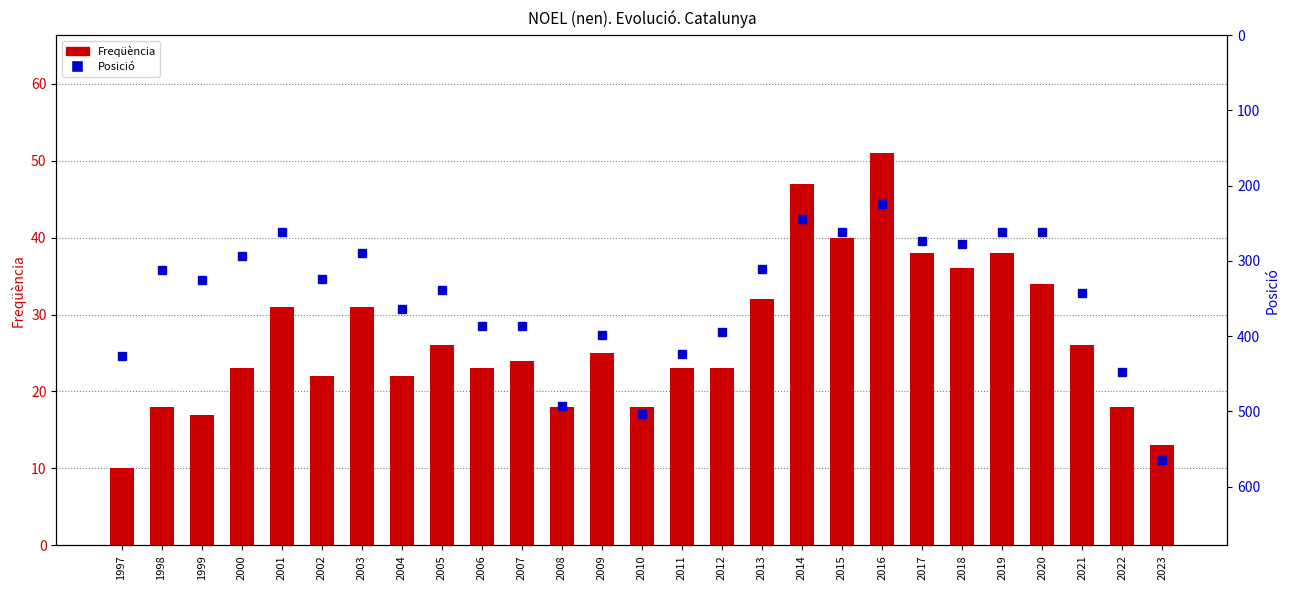

What is the average value of the Freqüència series?

27